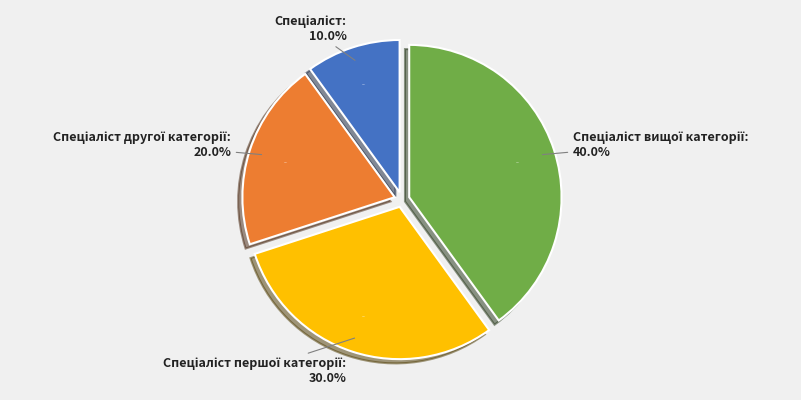

To the nearest percent, what is the average slice percentage?

25%